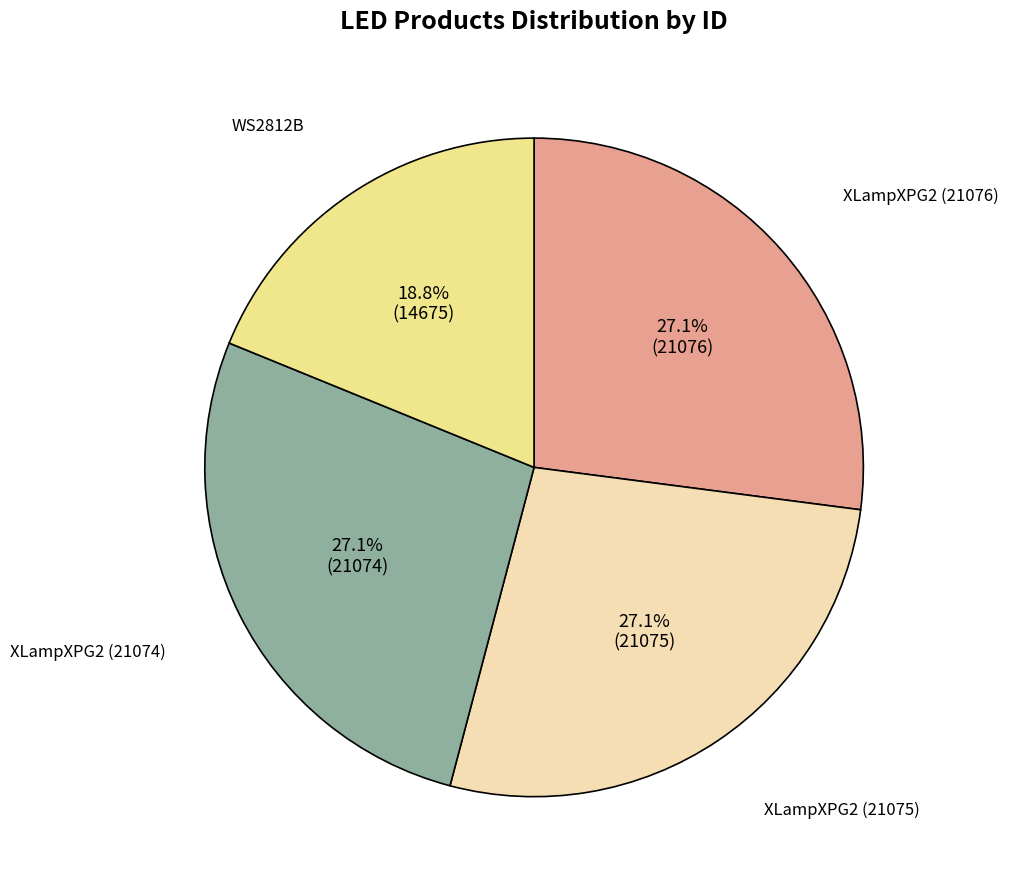

Count the number of slices in the pie.

4